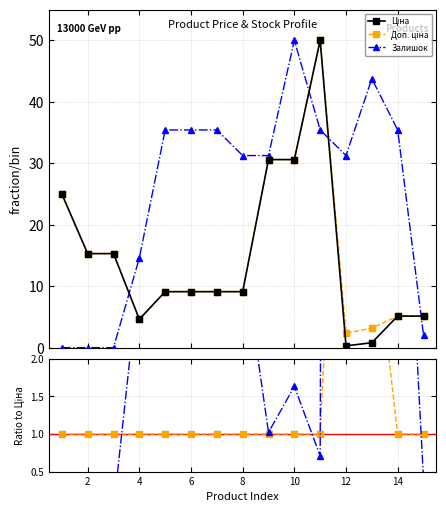

Which series ends up on top after the final intersection of Залишок / Ціна and Залишок?

Залишок